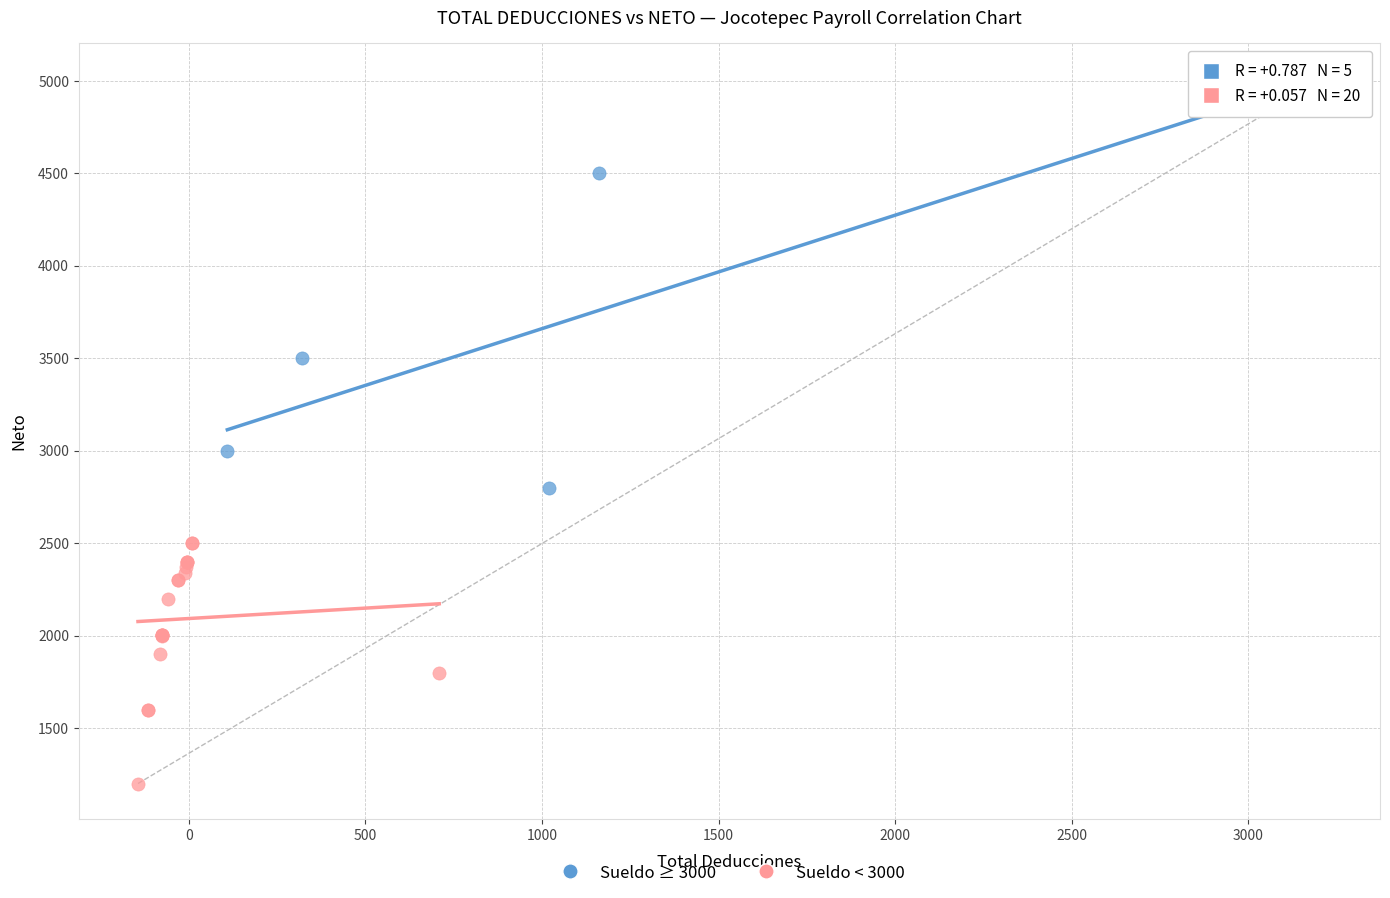

Which series contains the highest Y value?

Sueldo ≥ 3000